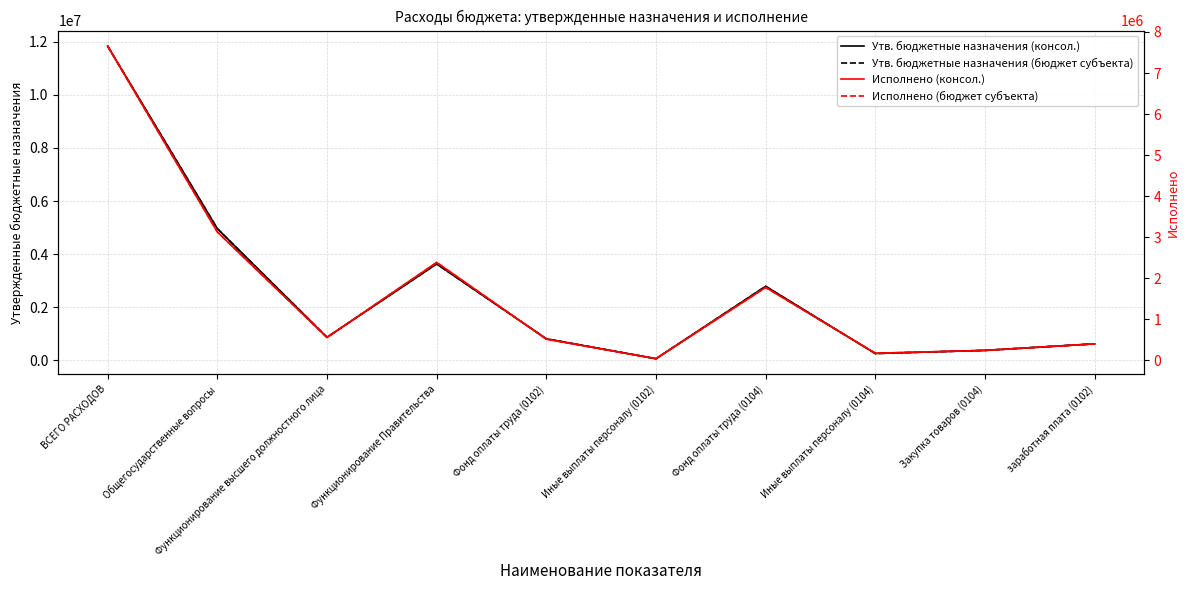

True or false: Утв. бюджетные назначения (консол.) has a value of 617400.0 at заработная плата (0102).

True